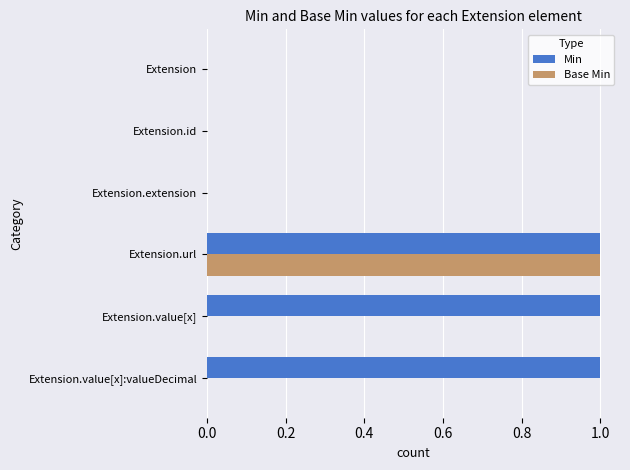

The value of Min at Extension.value[x]:valueDecimal is 1. True or false?

True